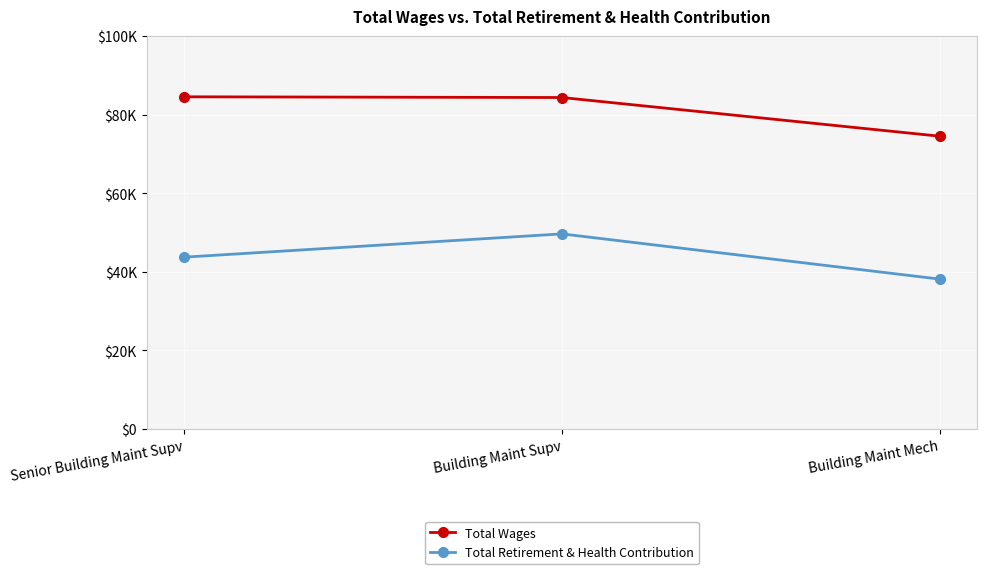

The value of Total Wages at Building Maint Mech is 40276. True or false?

False